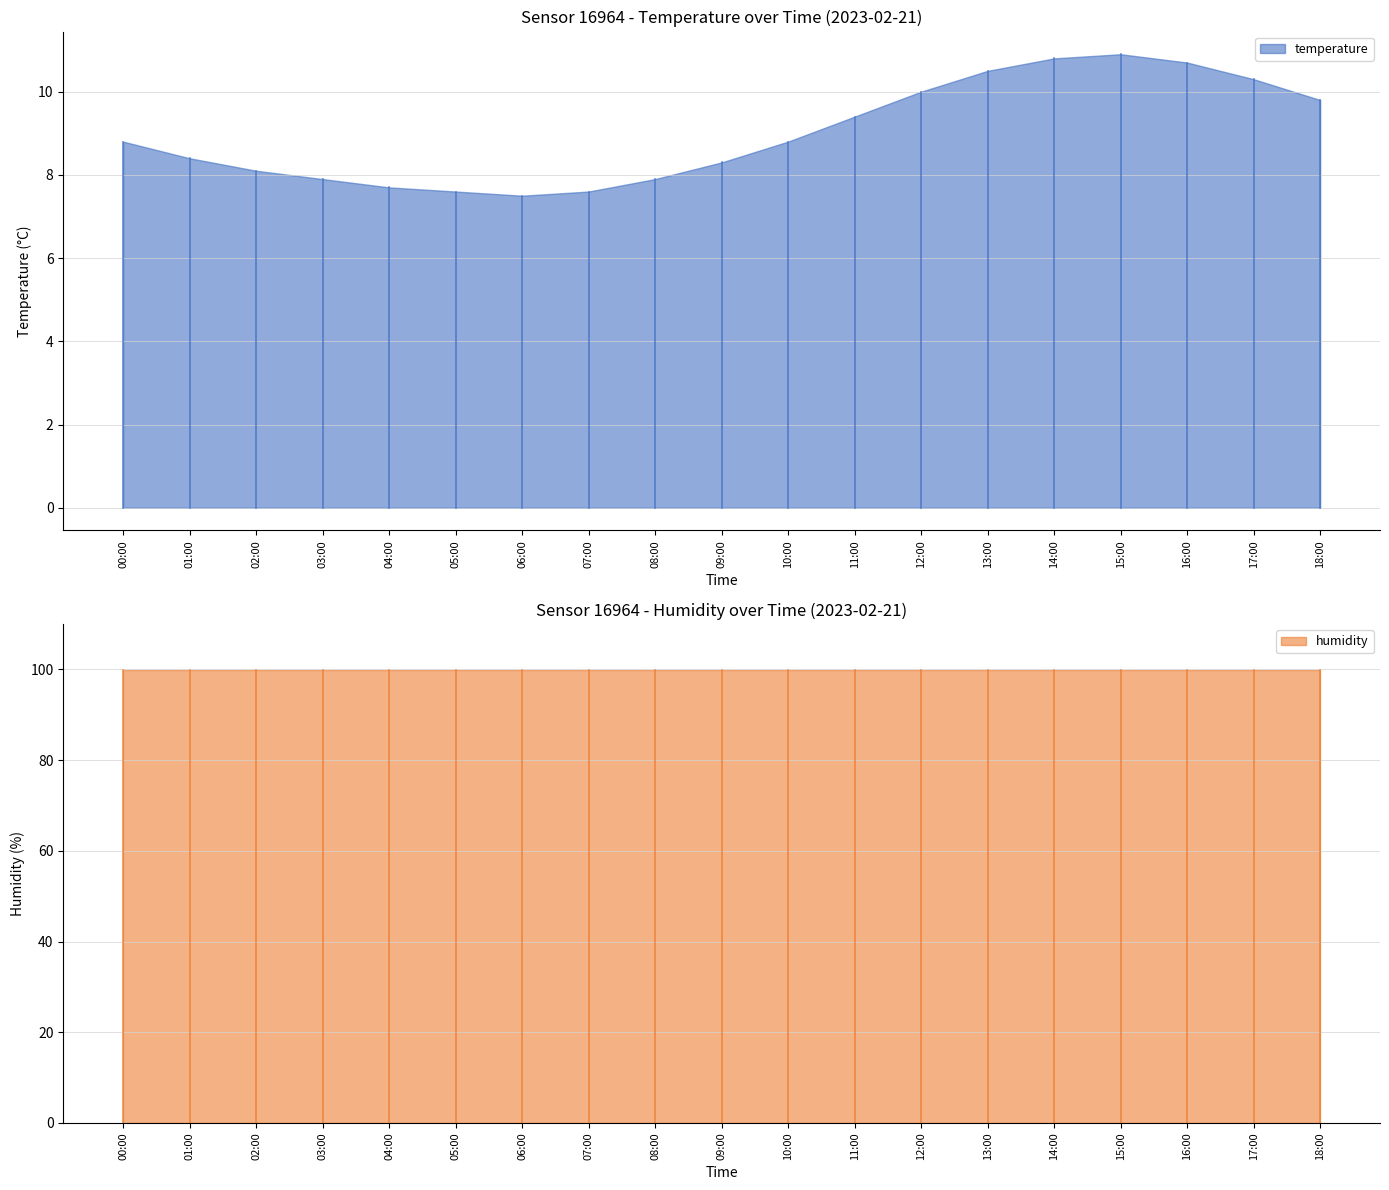

The temperature series shows 17.5 at 13:00. True or false?

False